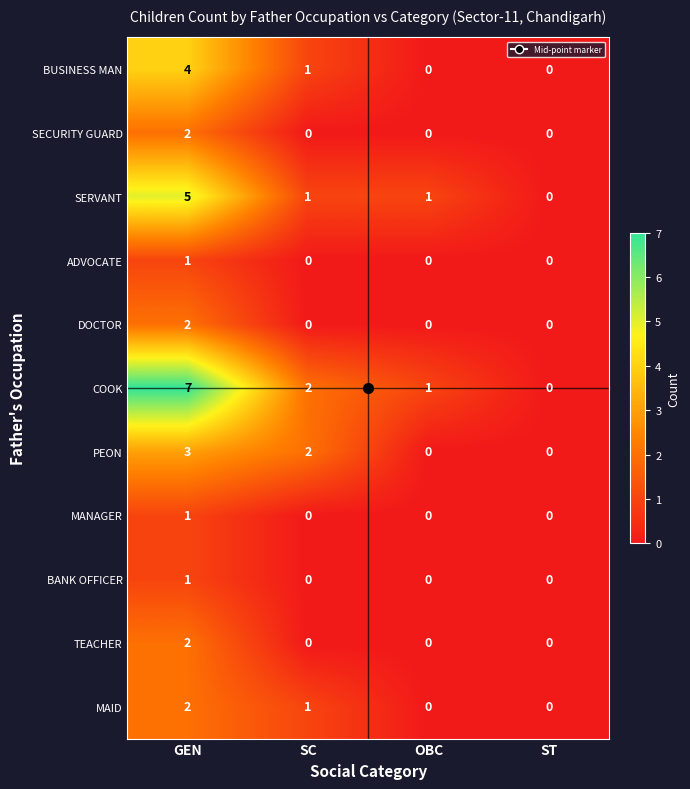

The value of ADVOCATE at GEN is 2. True or false?

False